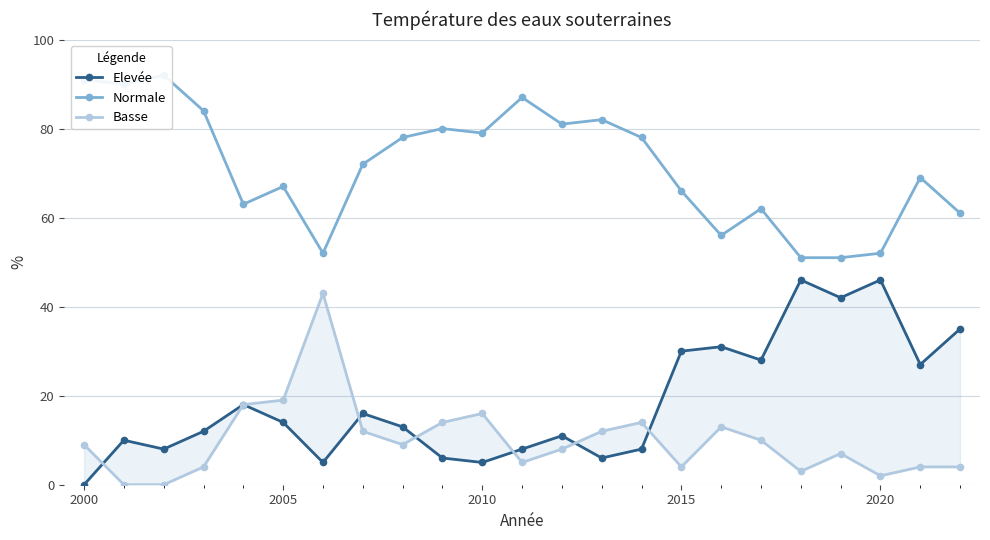

What is the greatest value displayed?

92